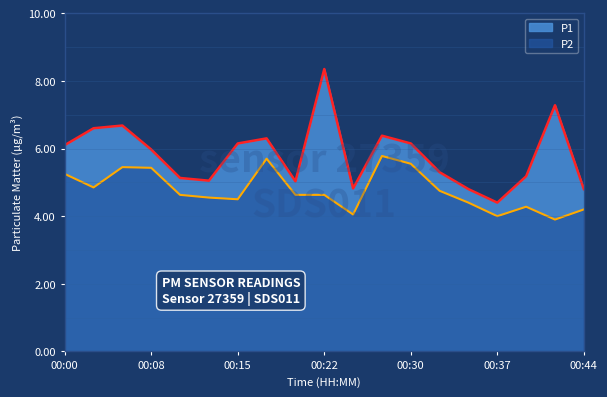

Reading left to right, extract all data points from this chart.

P1: 00:00=6.1	00:03=6.6	00:05=6.7	00:08=6.0	00:10=5.1	00:13=5.0	00:15=6.2	00:17=6.3	00:20=5.0	00:22=8.3	00:25=4.8	00:27=6.4	00:30=6.2	00:32=5.3	00:35=4.8	00:37=4.4	00:39=5.2	00:42=7.3	00:44=4.8
P2: 00:00=5.2	00:03=4.8	00:05=5.5	00:08=5.4	00:10=4.6	00:13=4.5	00:15=4.5	00:17=5.7	00:20=4.6	00:22=4.6	00:25=4.0	00:27=5.8	00:30=5.5	00:32=4.8	00:35=4.4	00:37=4.0	00:39=4.3	00:42=3.9	00:44=4.2